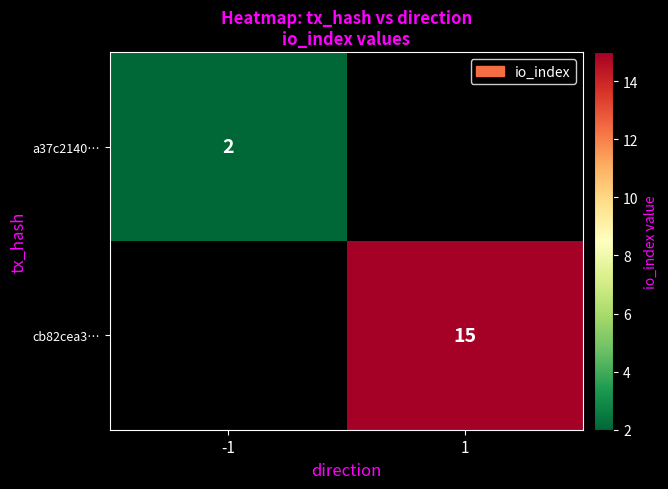

Is it true that cb82cea3… equals 4.9 at 1?

False